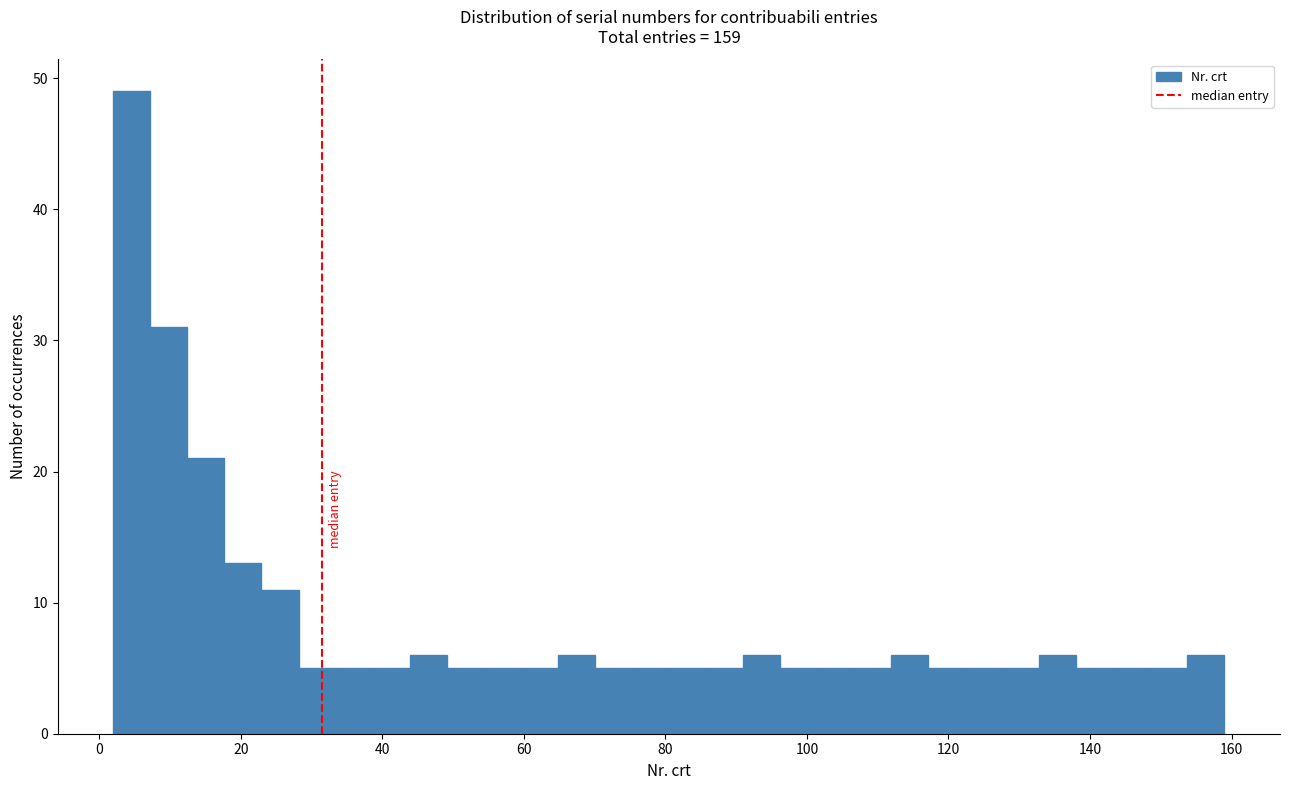

Around what value on the x-axis is the tallest bar? Give the approximate position of its centre, as read against the axis.

4